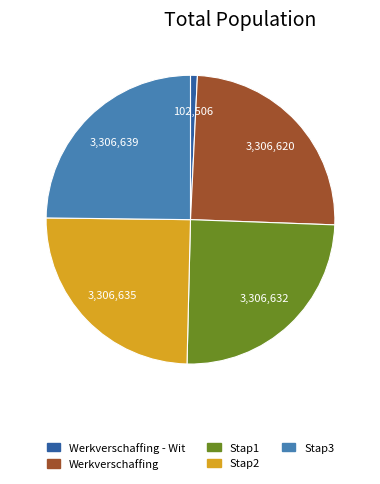

Is there a majority slice in this chart?

No